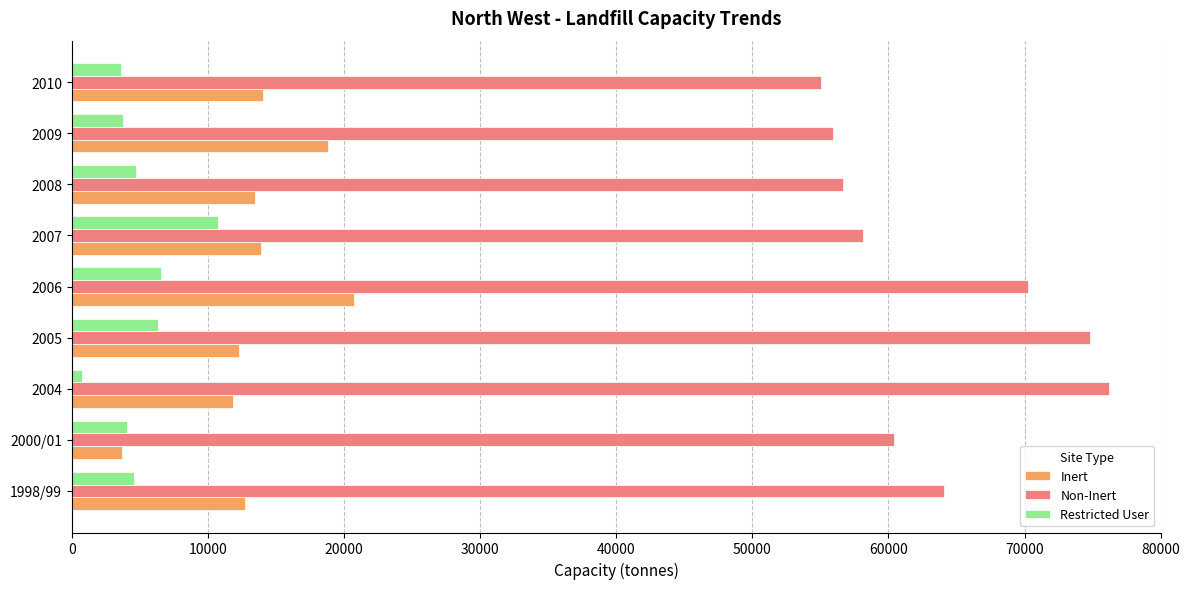

At how many categories does at least one series exceed 23184?

9